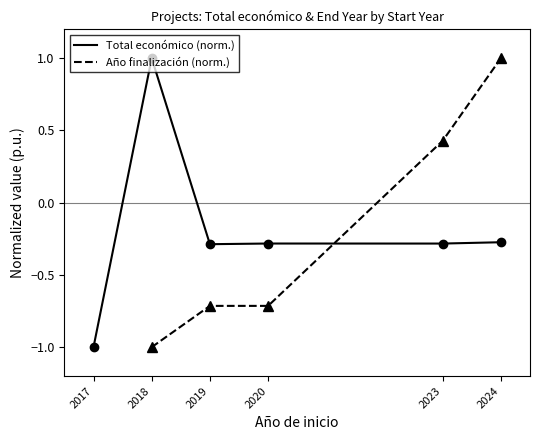

Rank the series by their maximum value, from lowest to highest.

Total económico (norm.), Año finalización (norm.)